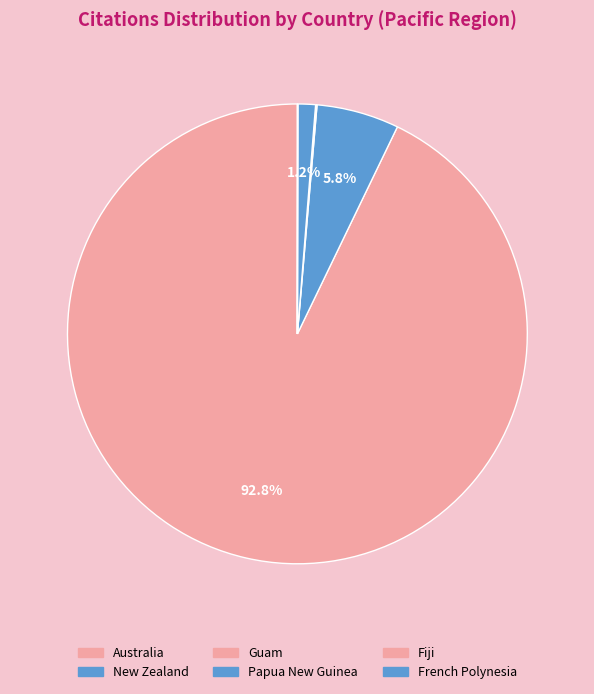

What percentage is NOT represented by Fiji?

100.0%